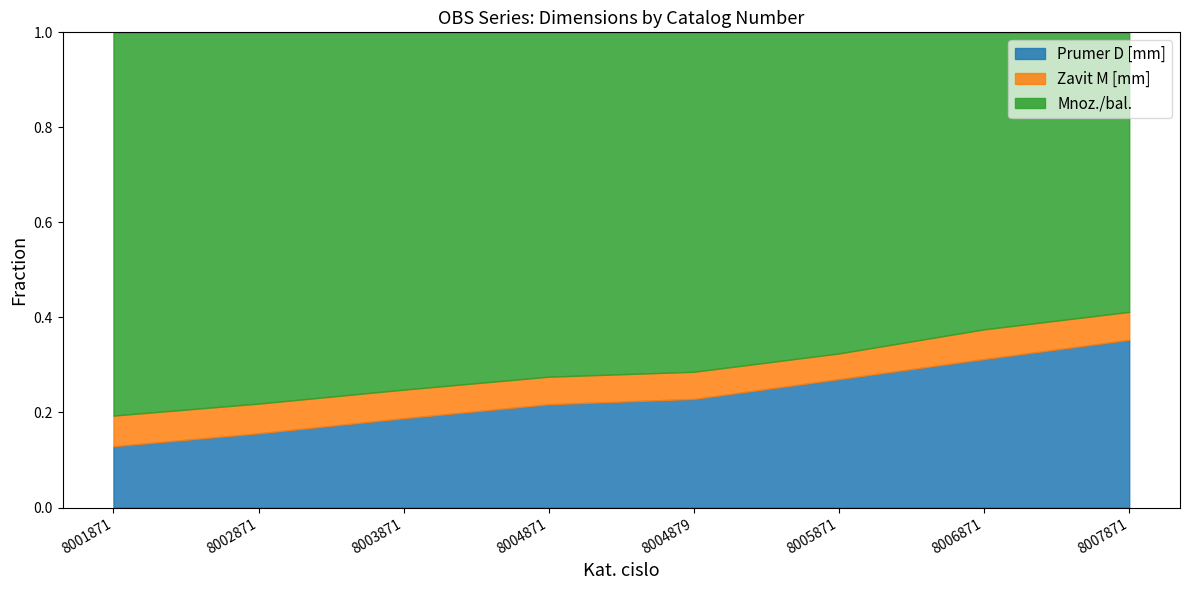

Between 8004871 and 8005871, which is larger?

8005871